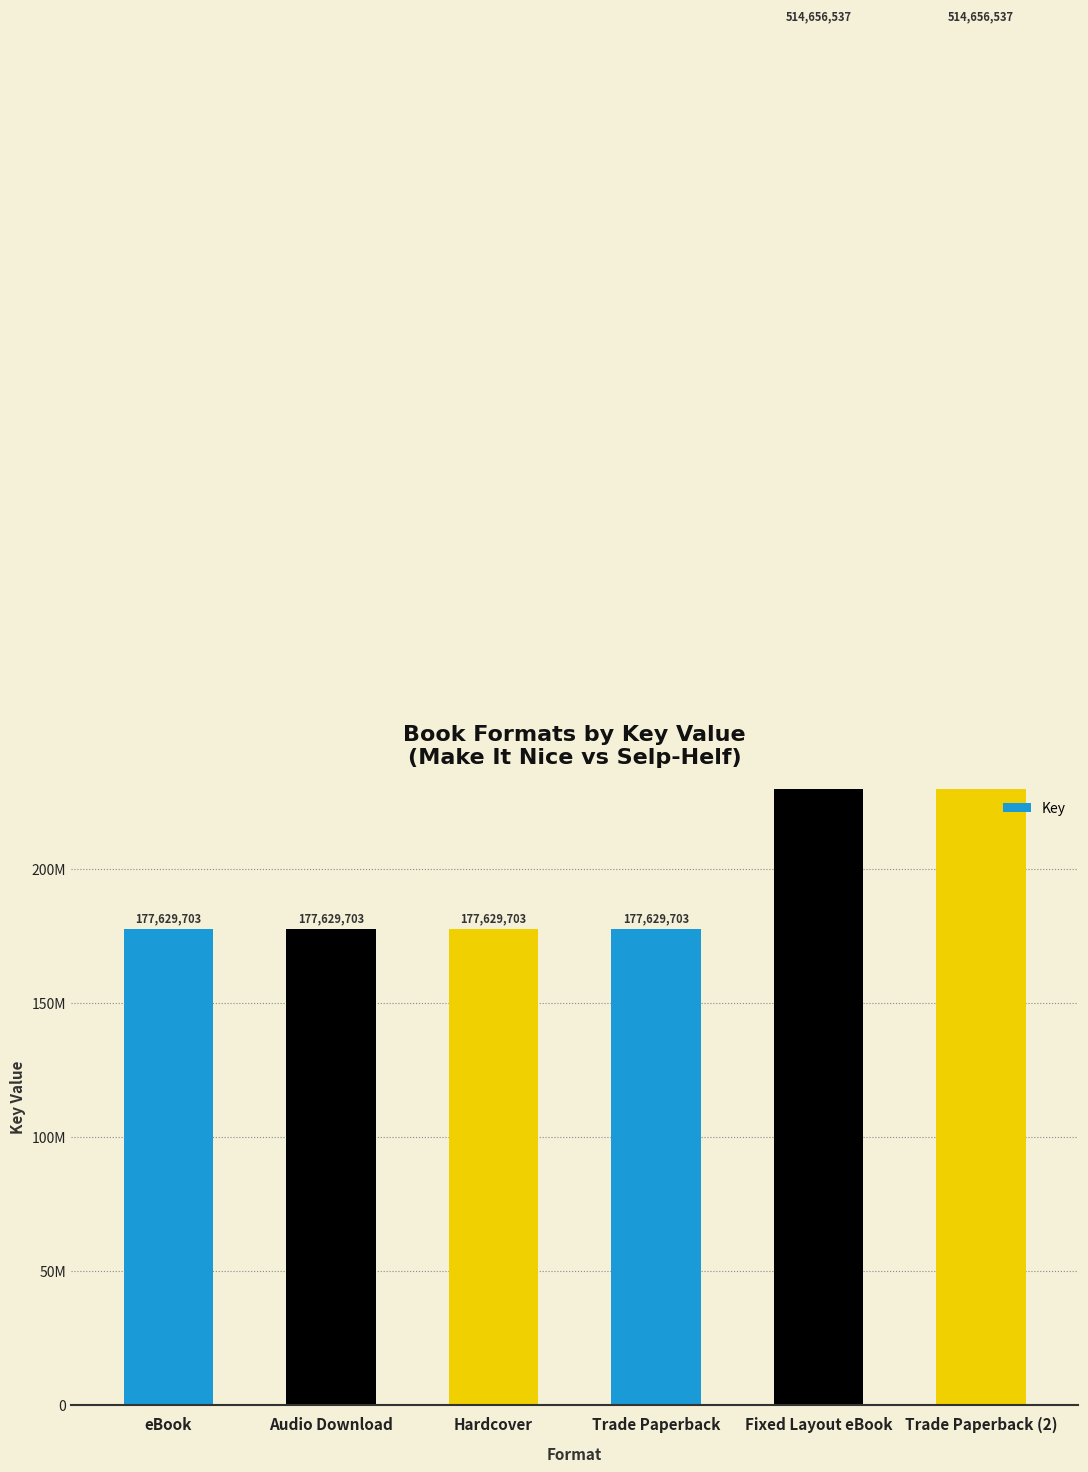

Rank the categories by value from lowest to highest.

eBook, Audio Download, Hardcover, Trade Paperback, Fixed Layout eBook, Trade Paperback (2)